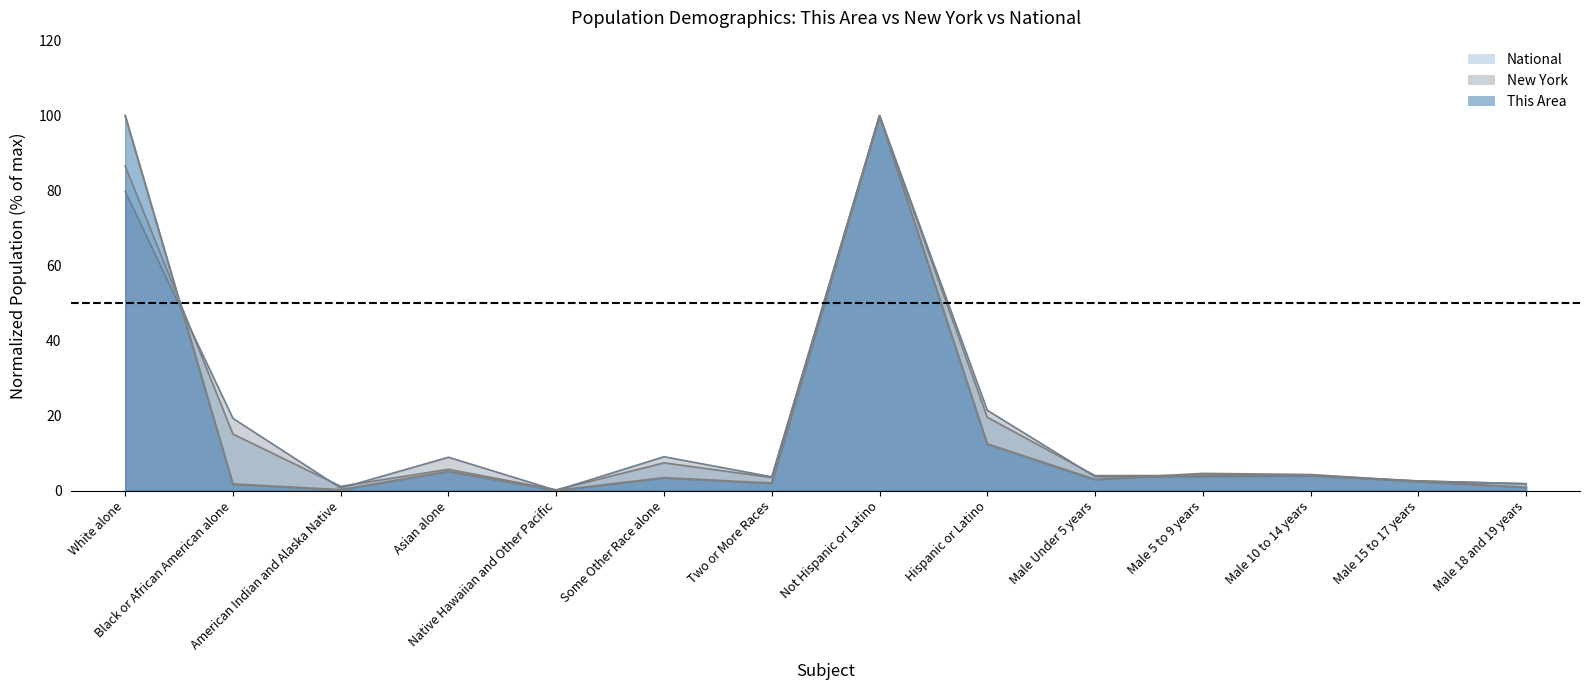

What is the sum of the National values at White alone and Male Under 5 years?

90.6